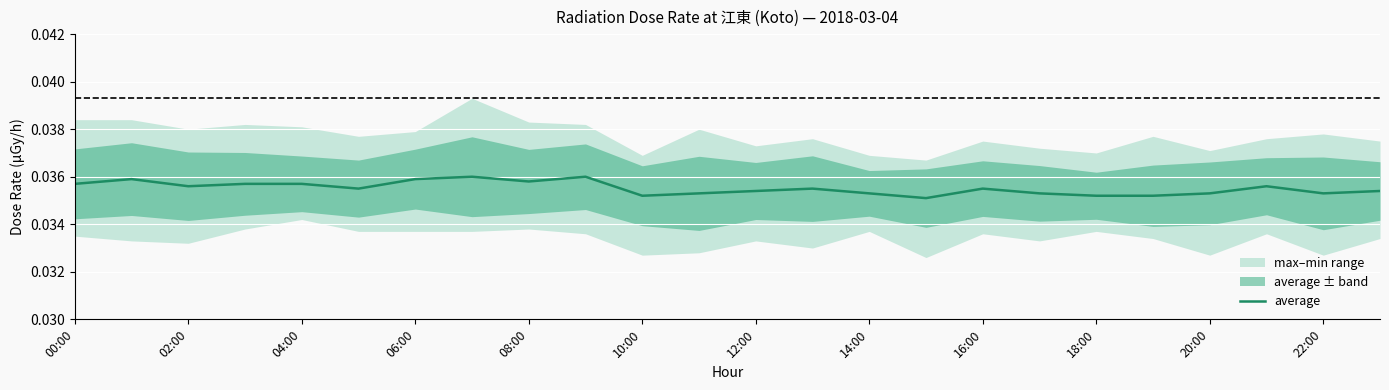

How many points are higher than both their immediate neighbors (excluding endpoints)?

6